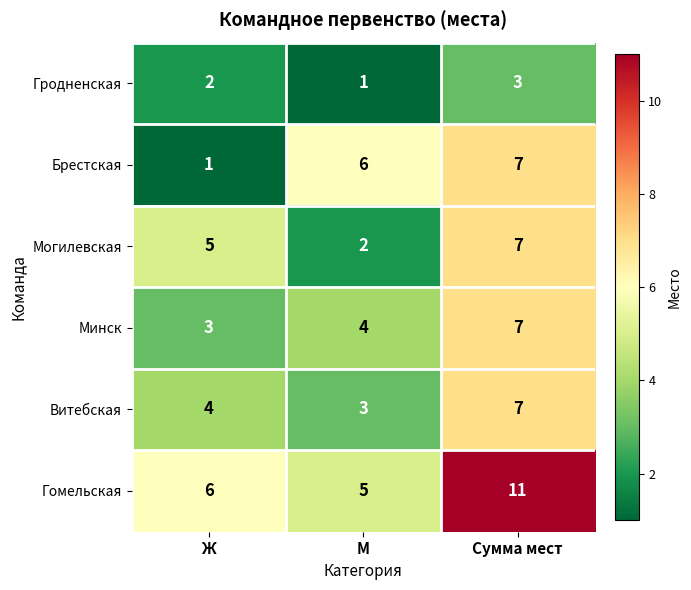

True or false: Могилевская has a value of 3 at Ж.

False